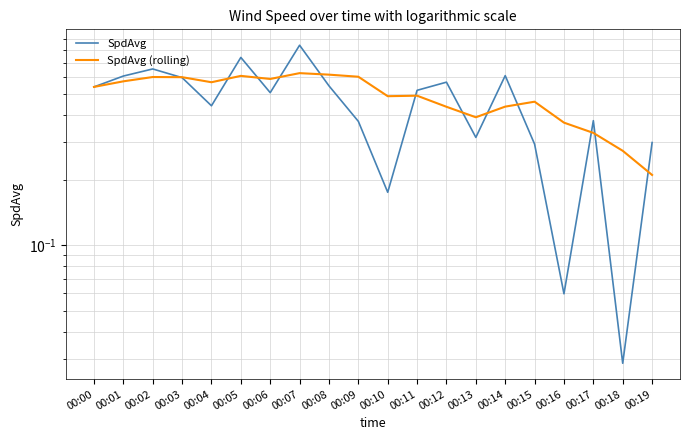

Reading right to left, extract all data points from this chart.

SpdAvg: 00:19=0.3	00:18=0.0	00:17=0.4	00:16=0.1	00:15=0.3	00:14=0.6	00:13=0.3	00:12=0.6	00:11=0.5	00:10=0.2	00:09=0.4	00:08=0.5	00:07=0.8	00:06=0.5	00:05=0.7	00:04=0.4	00:03=0.6	00:02=0.7	00:01=0.6	00:00=0.5
SpdAvg (rolling): 00:19=0.2	00:18=0.3	00:17=0.3	00:16=0.4	00:15=0.5	00:14=0.4	00:13=0.4	00:12=0.4	00:11=0.5	00:10=0.5	00:09=0.6	00:08=0.6	00:07=0.6	00:06=0.6	00:05=0.6	00:04=0.6	00:03=0.6	00:02=0.6	00:01=0.6	00:00=0.5